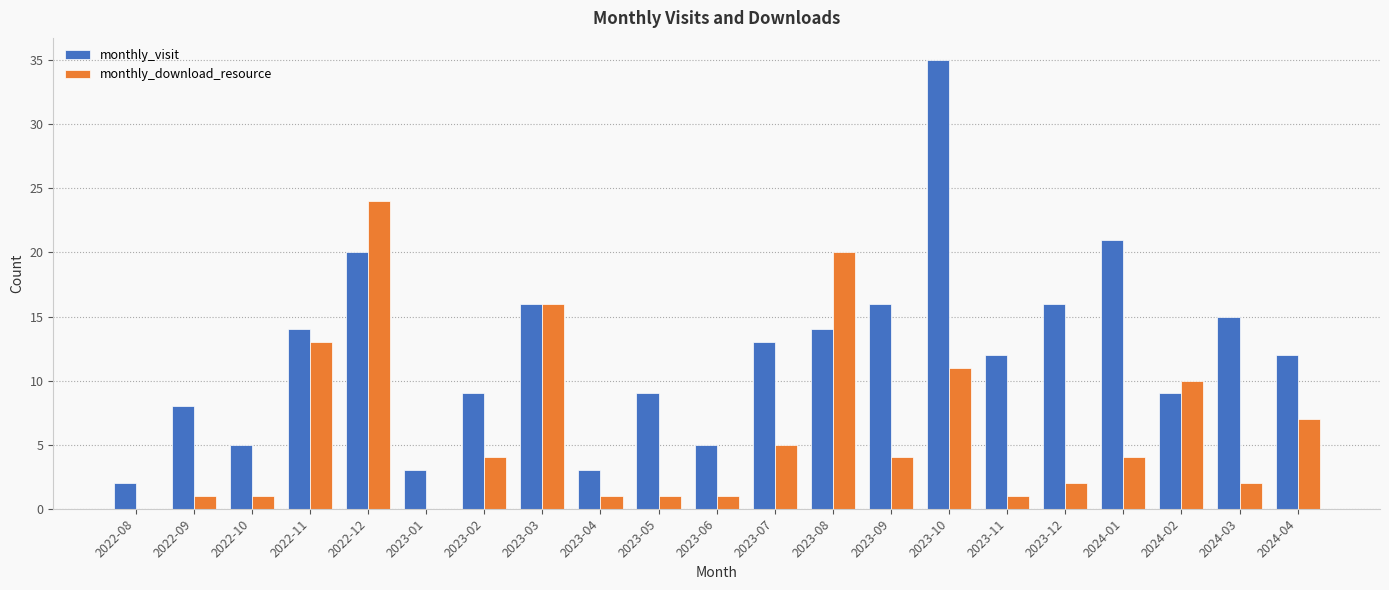

How many distinct data groups are displayed?

2